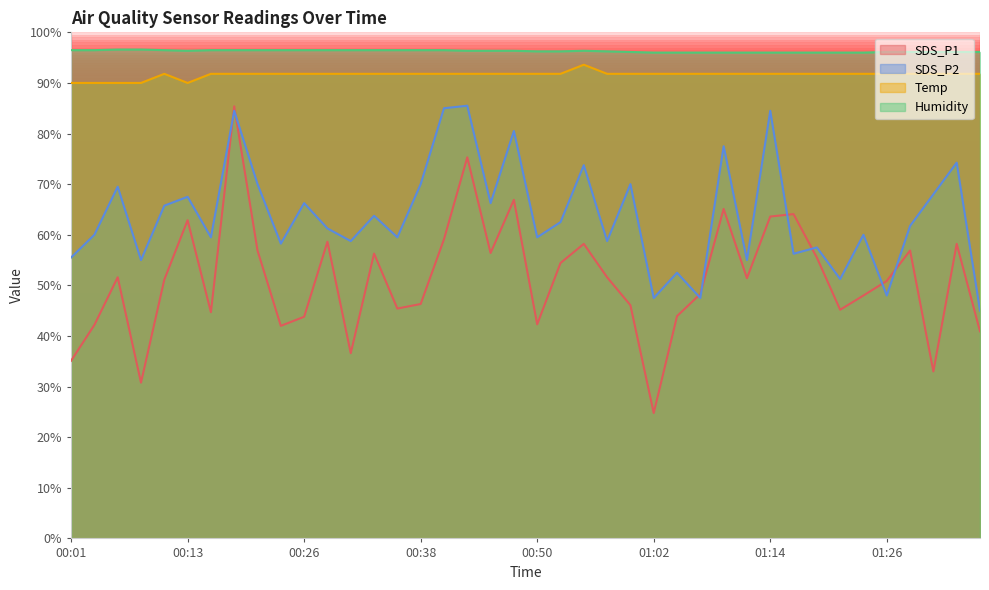

True or false: SDS_P2 and Humidity cross at least once.

False